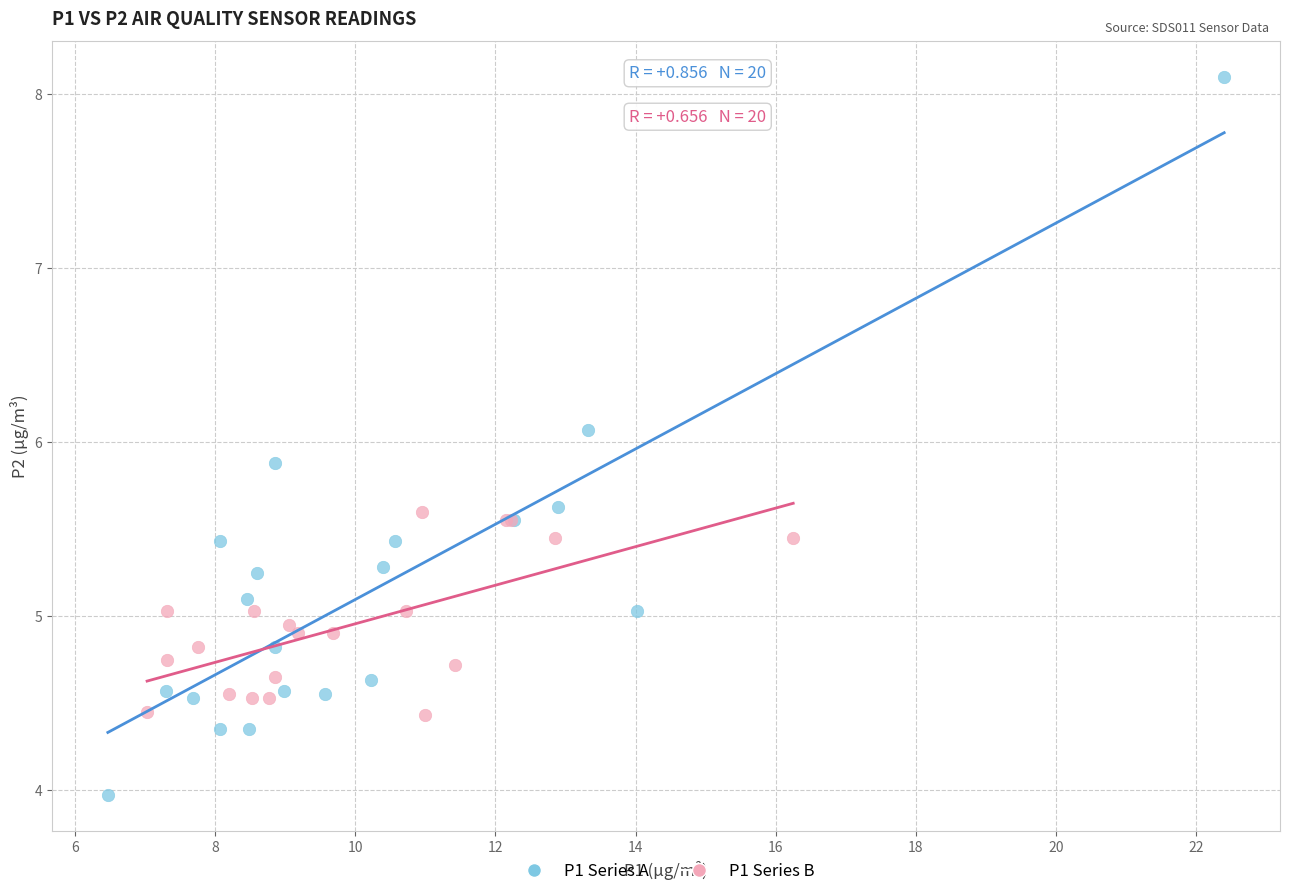

Which series has the largest Y range (max minus min)?

P1 Series A